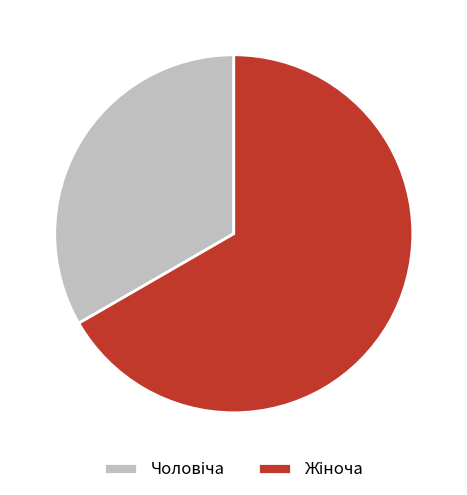

Is there any slice that represents more than half of the pie?

Yes